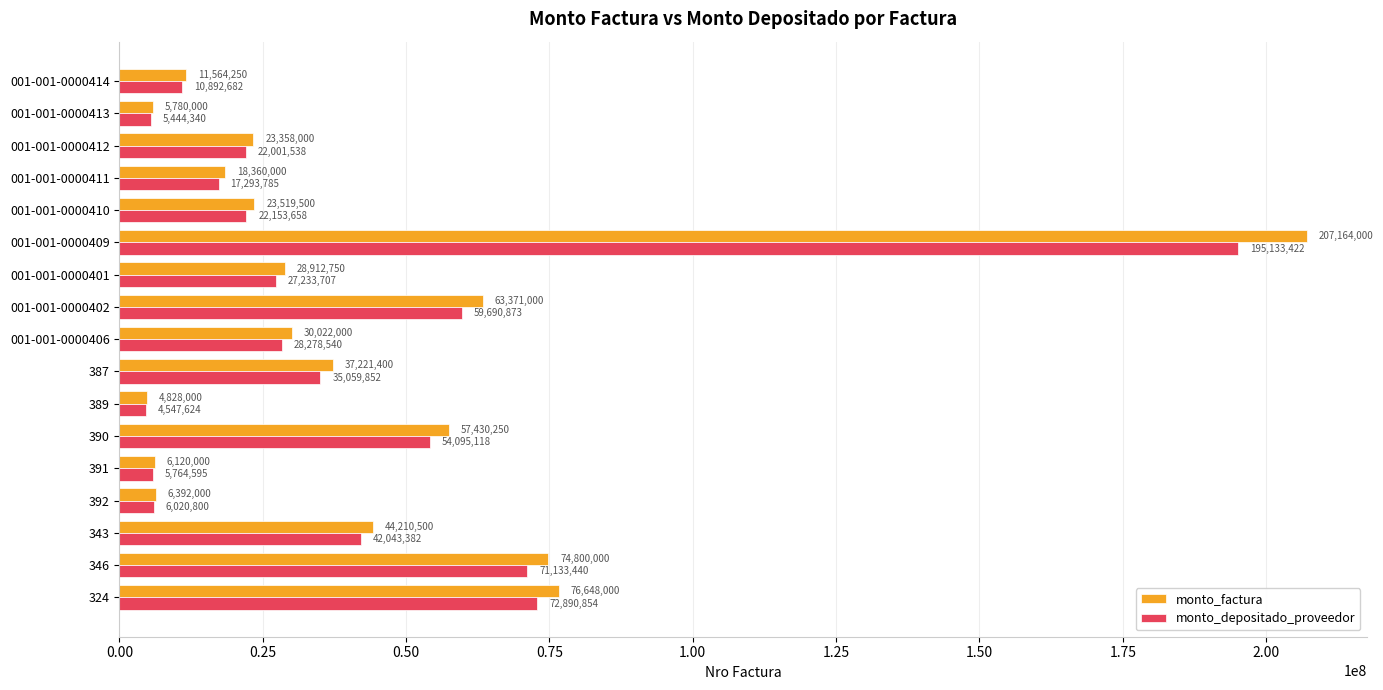

What is the total value across all series at 346?

145933440